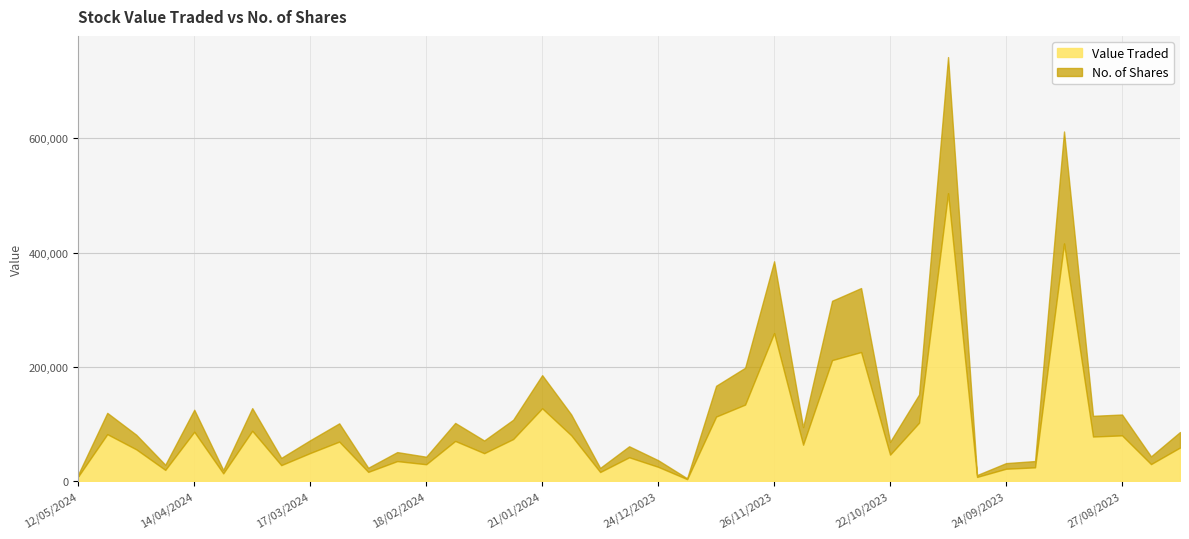

List the series in order of their overall mean, highest first.

Value Traded, No. of Shares